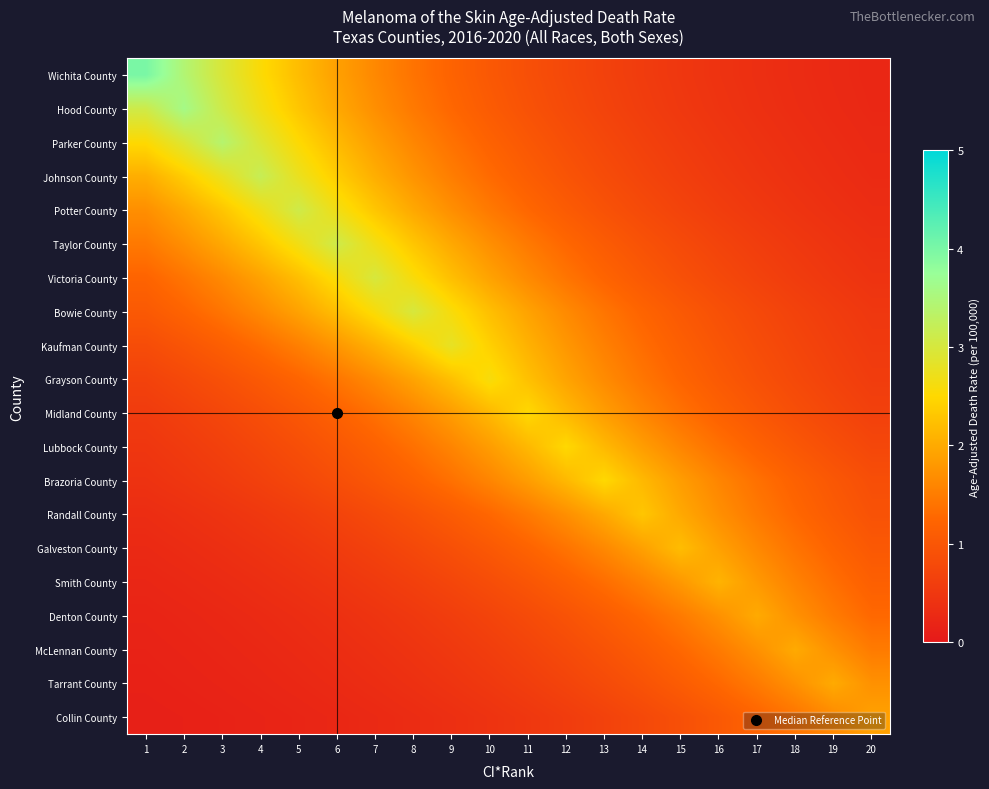

What is the spread (max minus min) of values at 16?

1.7